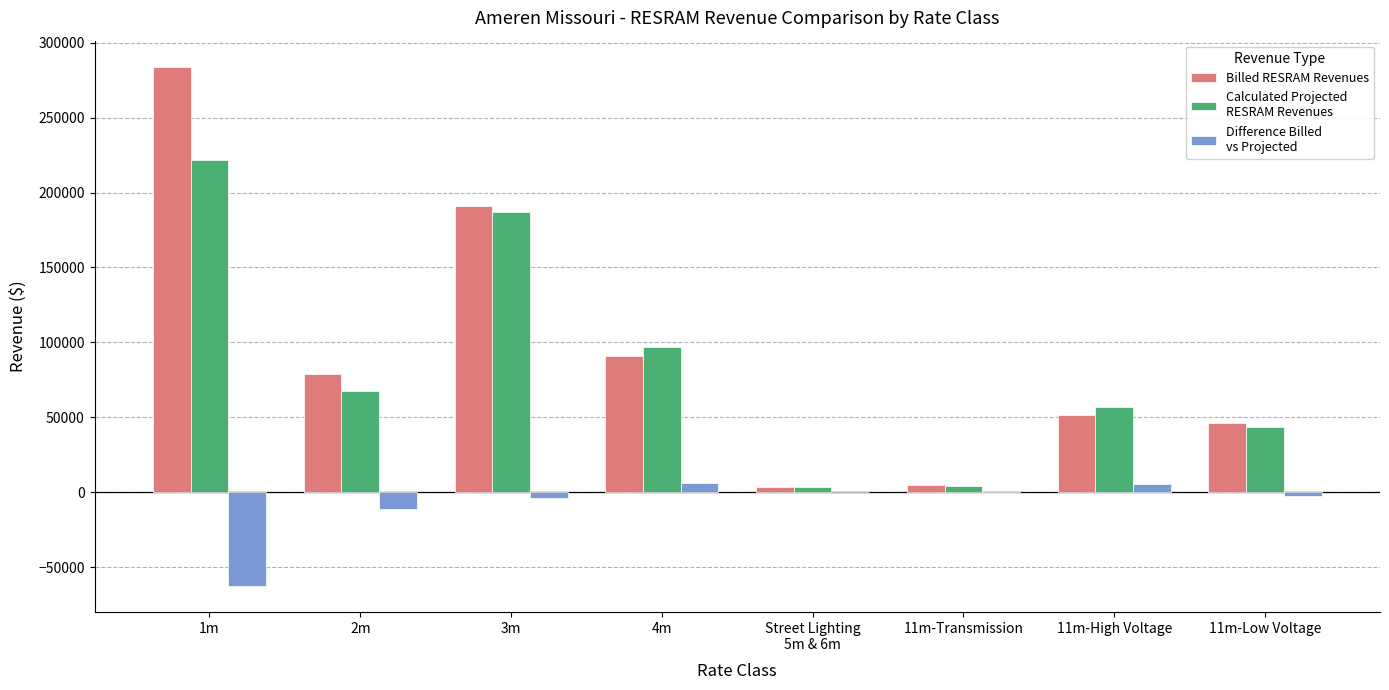

At which category does the chart reach its peak across all series?

1m